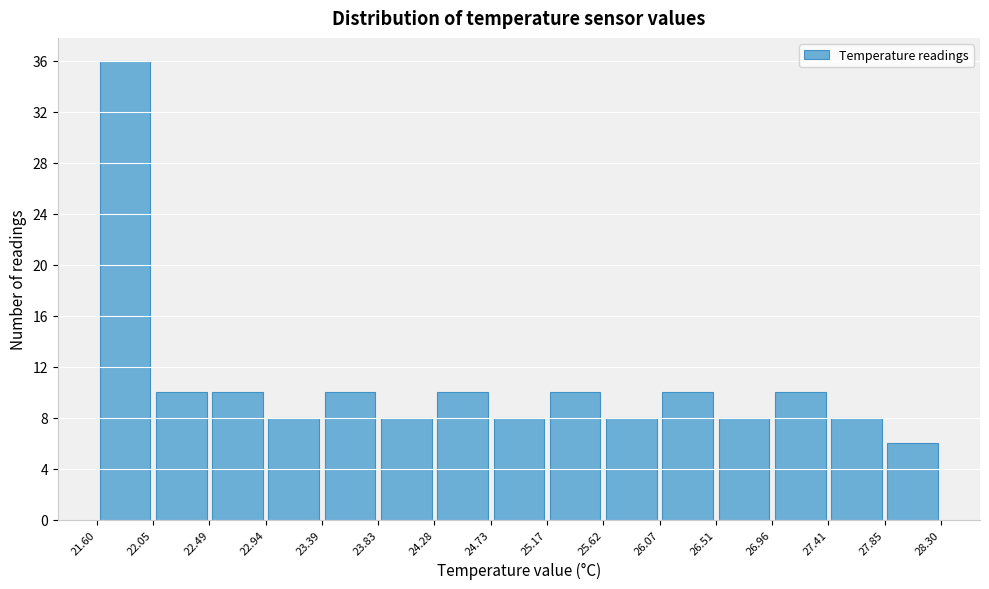

Reading left to right, list every bar in this chart as the range it spans on the x-axis followed by its height. The values are not printed on the chart, so give them approximately, as read against the axis.

21.60 to 22.05: 36
22.05 to 22.49: 10
22.49 to 22.94: 10
22.94 to 23.39: 8
23.39 to 23.83: 10
23.83 to 24.28: 8
24.28 to 24.73: 10
24.73 to 25.17: 8
25.17 to 25.62: 10
25.62 to 26.07: 8
26.07 to 26.51: 10
26.51 to 26.96: 8
26.96 to 27.41: 10
27.41 to 27.85: 8
27.85 to 28.30: 6